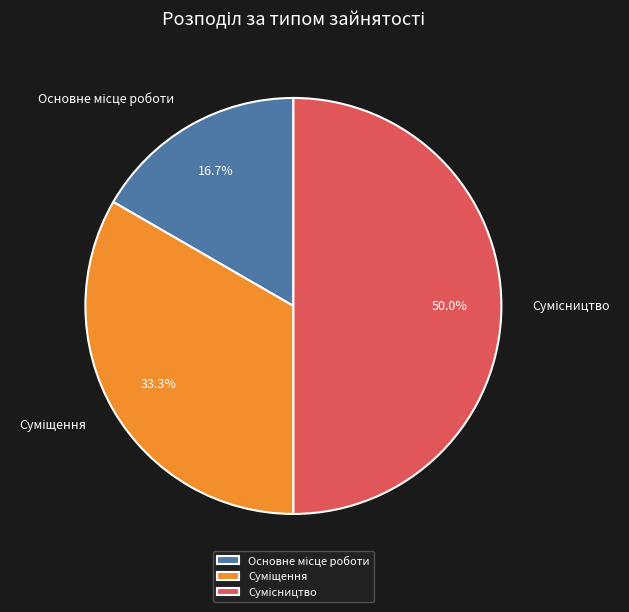

How many slices are in this pie chart?

3